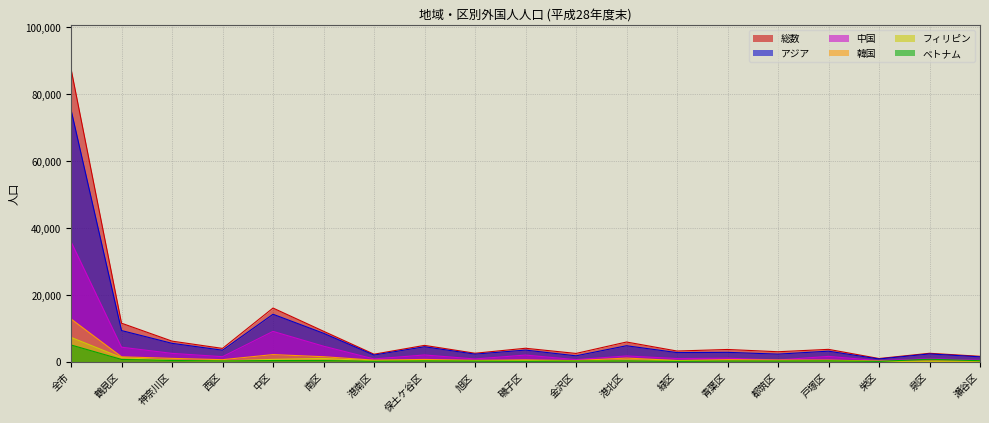

What is the difference between the maximum and minimum values in the ベトナム series?

4908